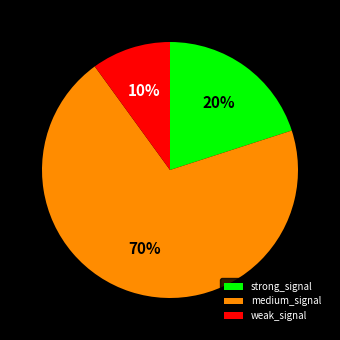

Between strong_signal and medium_signal, which is larger?

medium_signal